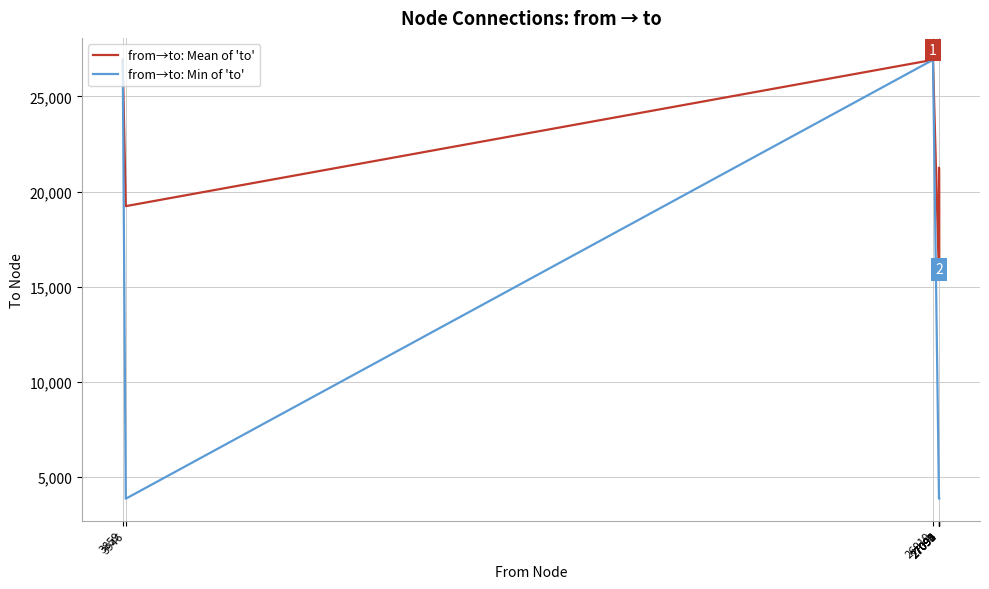

Rank the series by their average value, from highest to lowest.

from→to: Mean of 'to', from→to: Min of 'to'